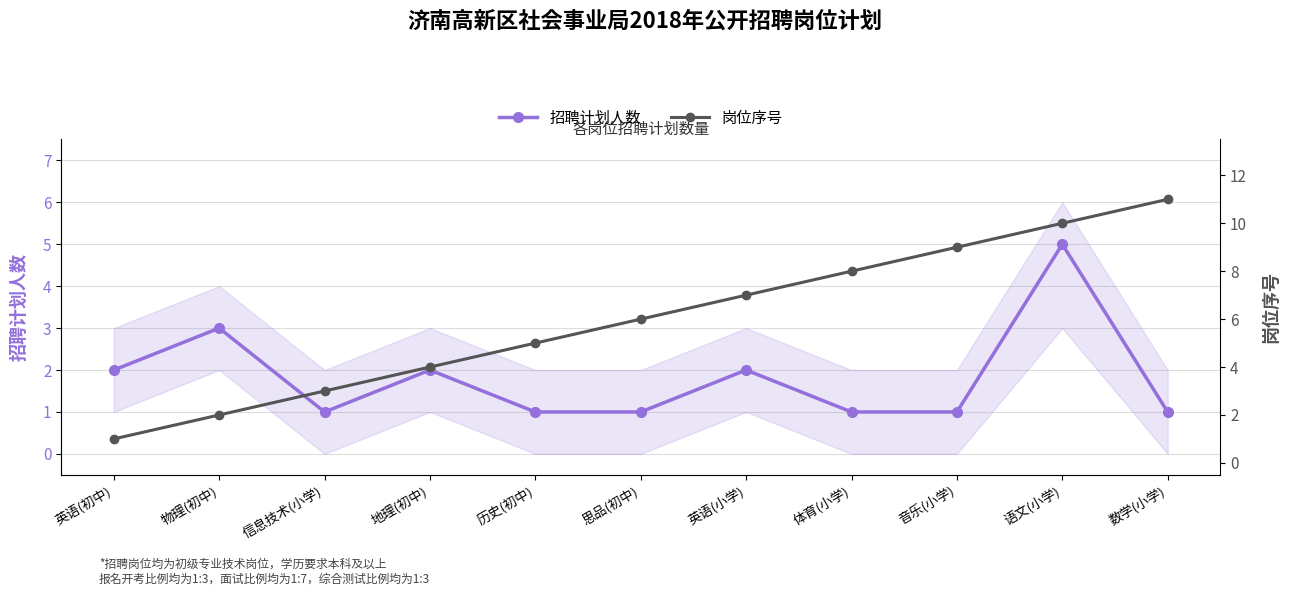

Which label corresponds to the largest value in the chart?

数学(小学)